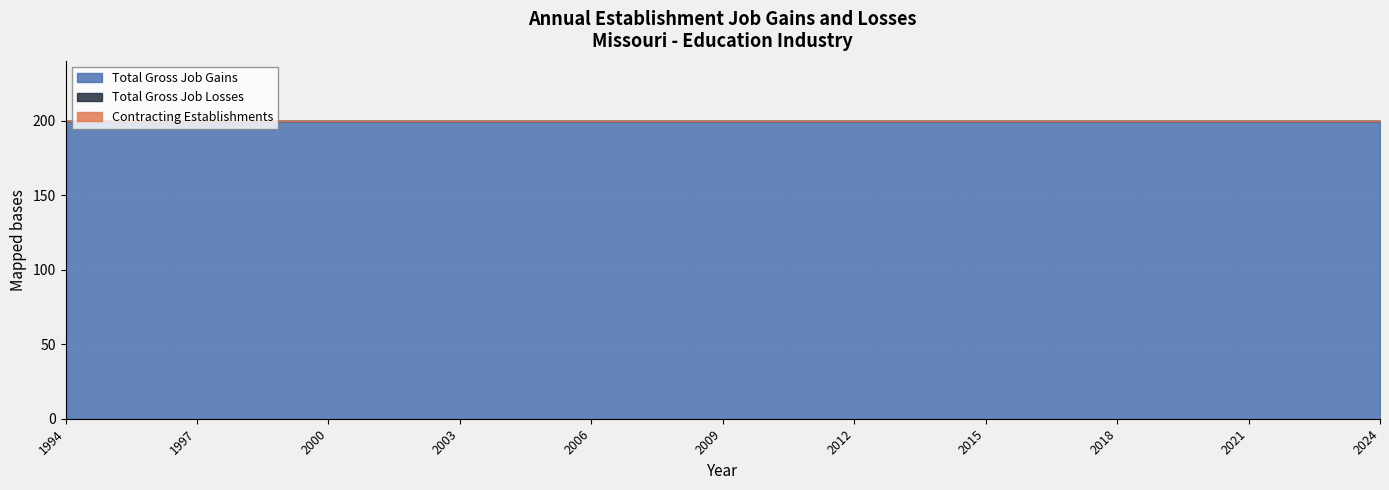

At which label is Total Gross Job Losses closest to 0?

1994